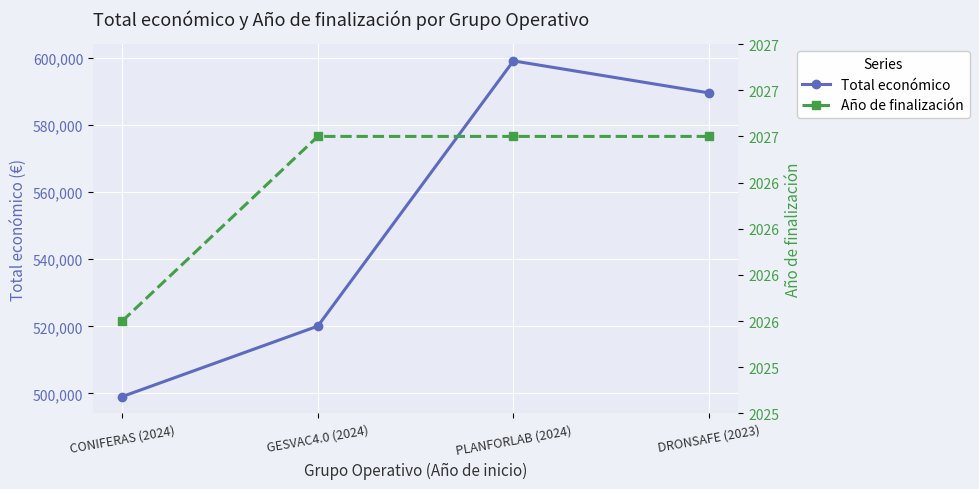

What is the difference between the maximum and minimum values in the Año de finalización series?

1